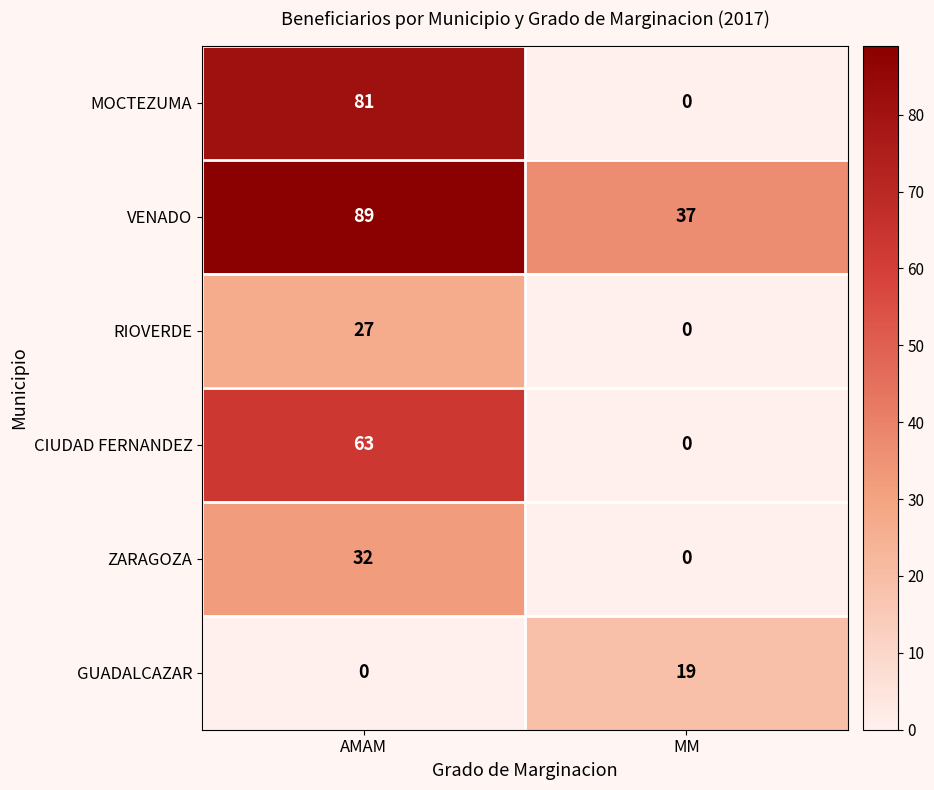

The value of GUADALCAZAR at AMAM is 0. True or false?

True